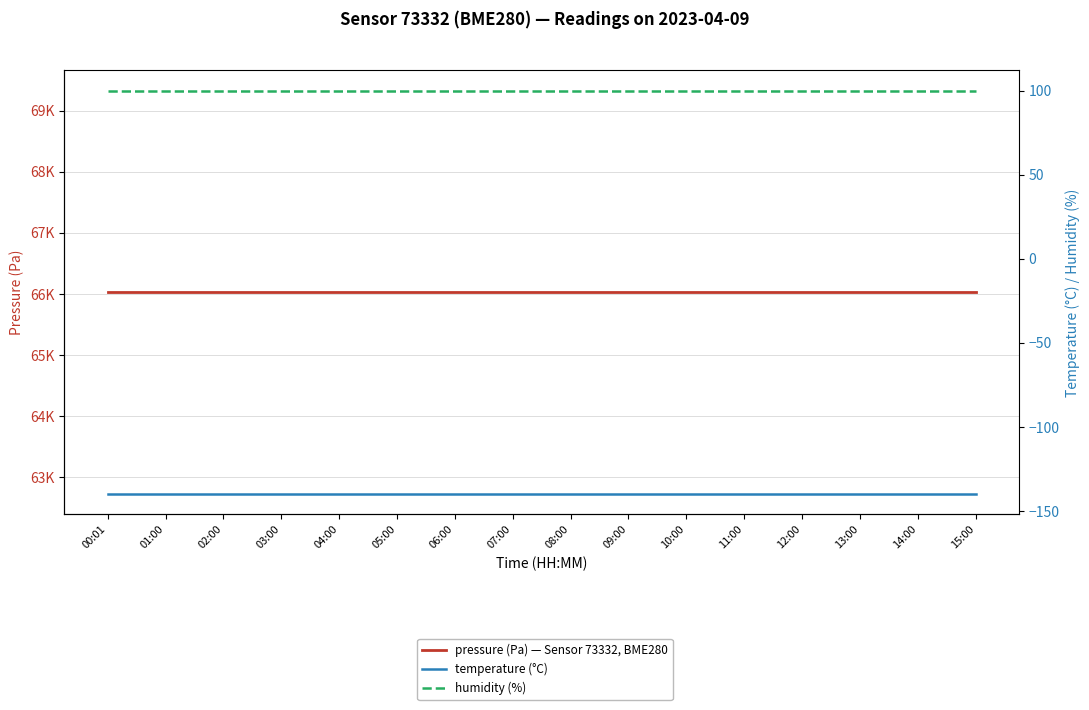

What are all the series names shown in the legend?

pressure (Pa) — Sensor 73332, BME280, temperature (°C), humidity (%)